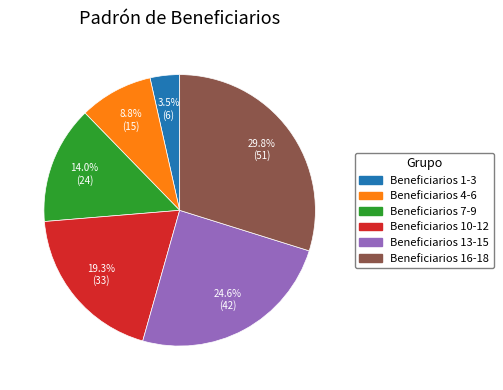

To the nearest percent, what is the difference between the largest and smallest slice percentages?

26%